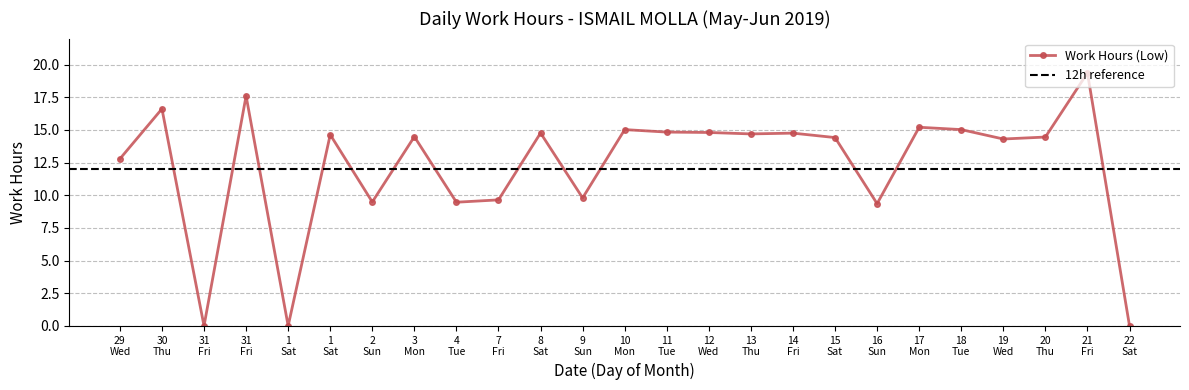

At which label does the data first exceed 14?

30 Thu